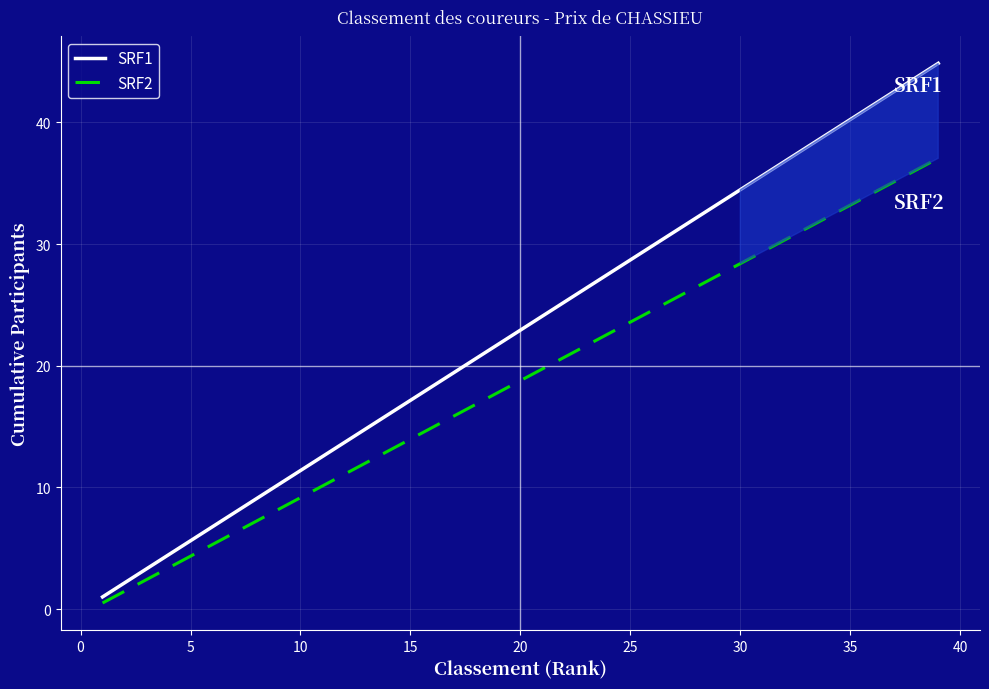

List the series in order of their peak value, highest first.

SRF1, SRF2